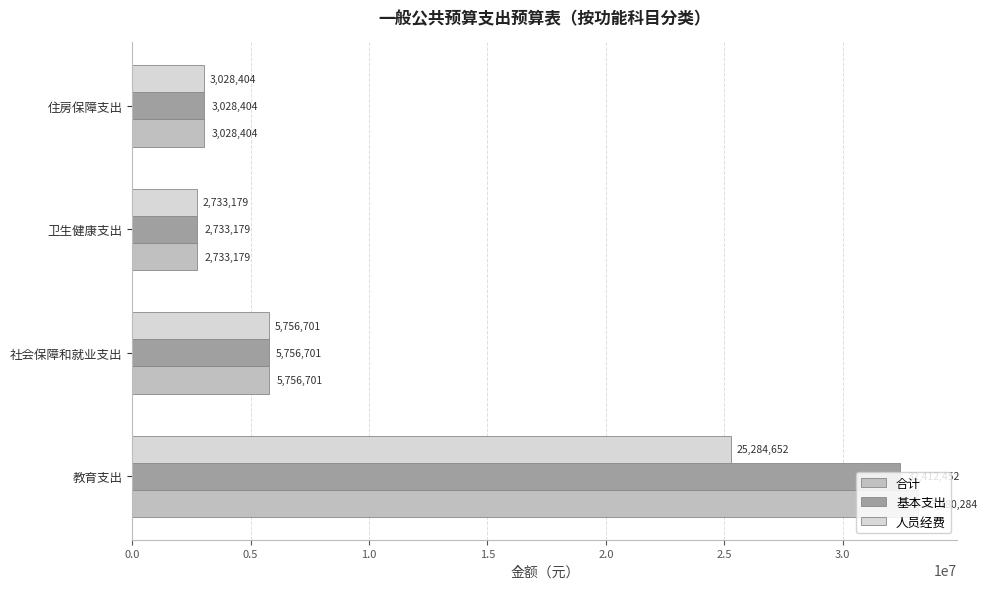

How many values in the 人员经费 series exceed 5756701?

2